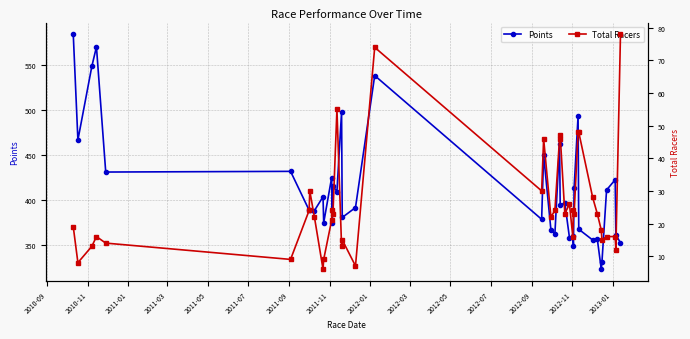

How many data points in Points are less than 395?

20